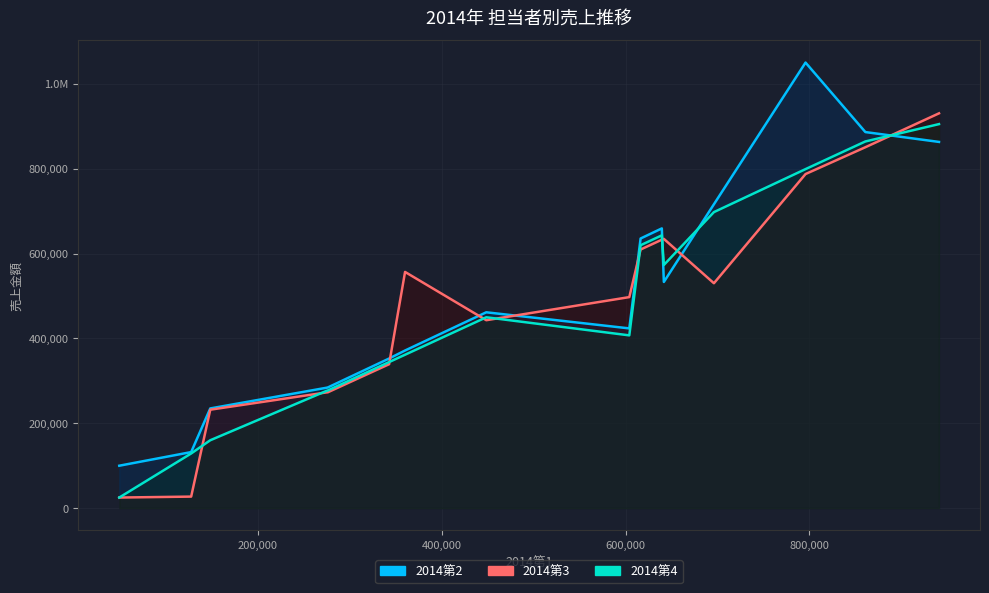

Reading left to right, transcribe all the data shown in this chart.

2014第2: 田口 鴻臣=533160	藤澤 久雄=461678	内山 雄三=235071	内村 康男=716321	日根明広=352687	半田　健=283890	番条 昴=886487	肥後　茂=1050315	樋口桃子=371586	彦坂 隆=284485	浜口 良二=659388	武井 博文=423707	福井英利=132151	平 克昭=863259	平井 俊彦=635592	平居英博=100030
2014第3: 田口 鴻臣=634723	藤澤 久雄=443015	内山 雄三=232070	内村 康男=530159	日根明広=339315	半田　健=272901	番条 昴=850755	肥後　茂=787550	樋口桃子=556783	彦坂 隆=273106	浜口 良二=632808	武井 博文=497473	福井英利=27226	平 克昭=930663	平井 俊彦=609610	平居英博=25008
2014第4: 田口 鴻臣=573172	藤澤 久雄=449891	内山 雄三=160048	内村 康男=697824	日根明広=344329	半田　健=276564	番条 昴=864367	肥後　茂=799181	樋口桃子=361677	彦坂 隆=277373	浜口 良二=643031	武井 博文=407292	福井英利=128888	平 克昭=905272	平井 俊彦=619714	平居英博=25008